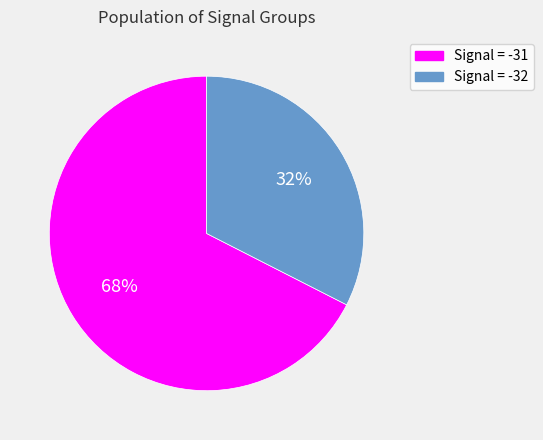

Is it true that Signal = -32 is 32% of the pie?

True